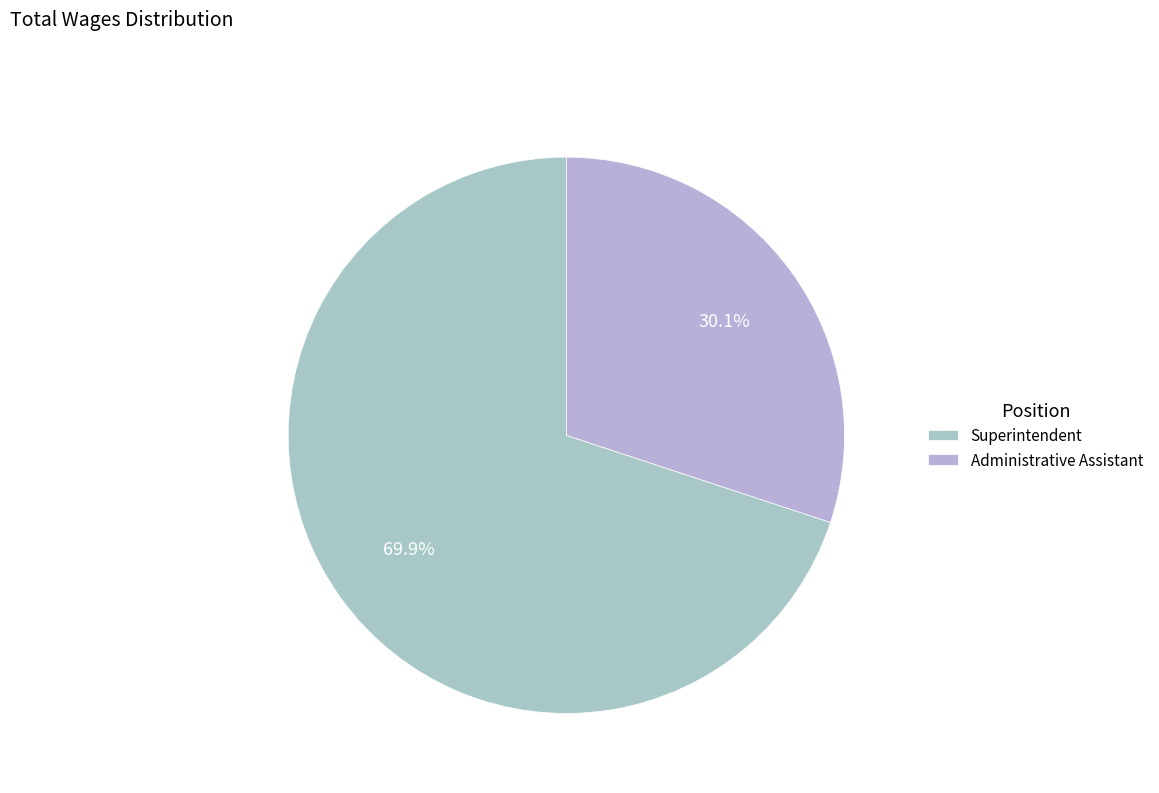

Do Superintendent and Administrative Assistant together represent more than half of the pie?

Yes